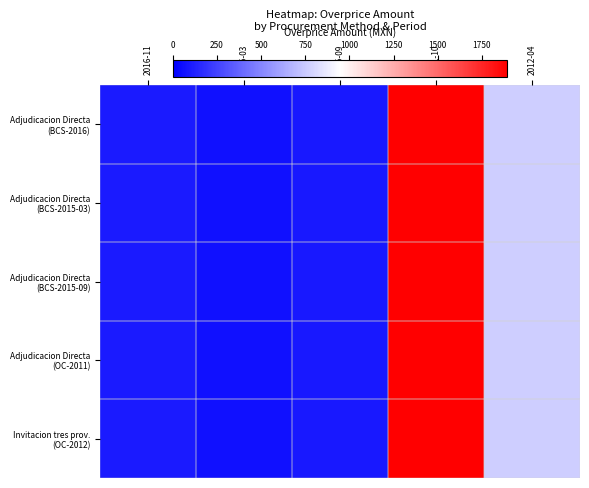

What is the total value across all series at 2015-03?

322.2